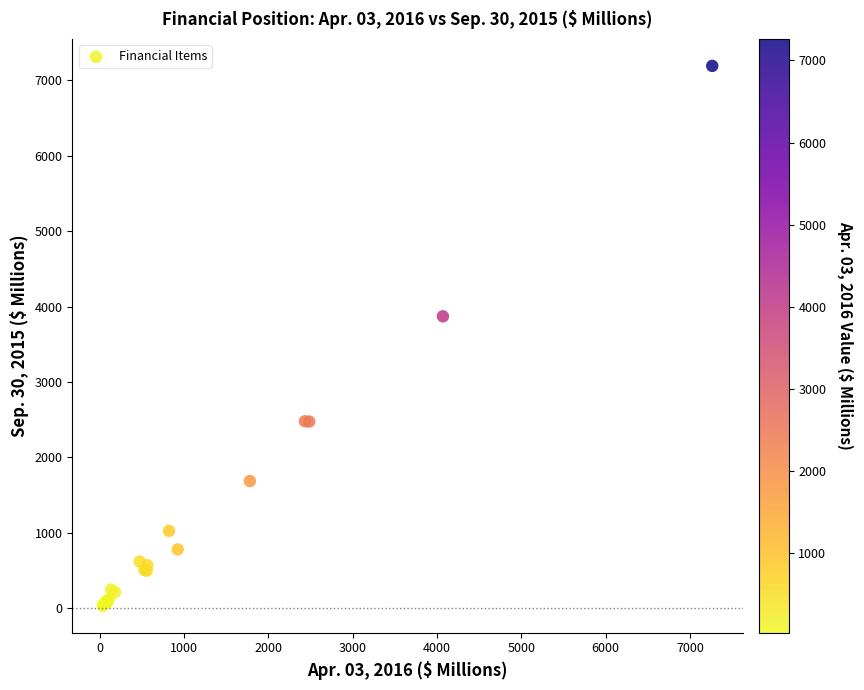

What Y value in the scatter plot is closest to 3613?

3872.1